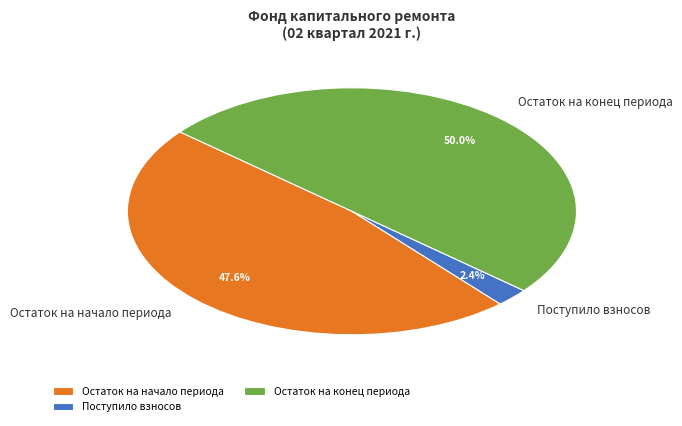

How much of the chart is everything except Остаток на конец периода?

50.0%